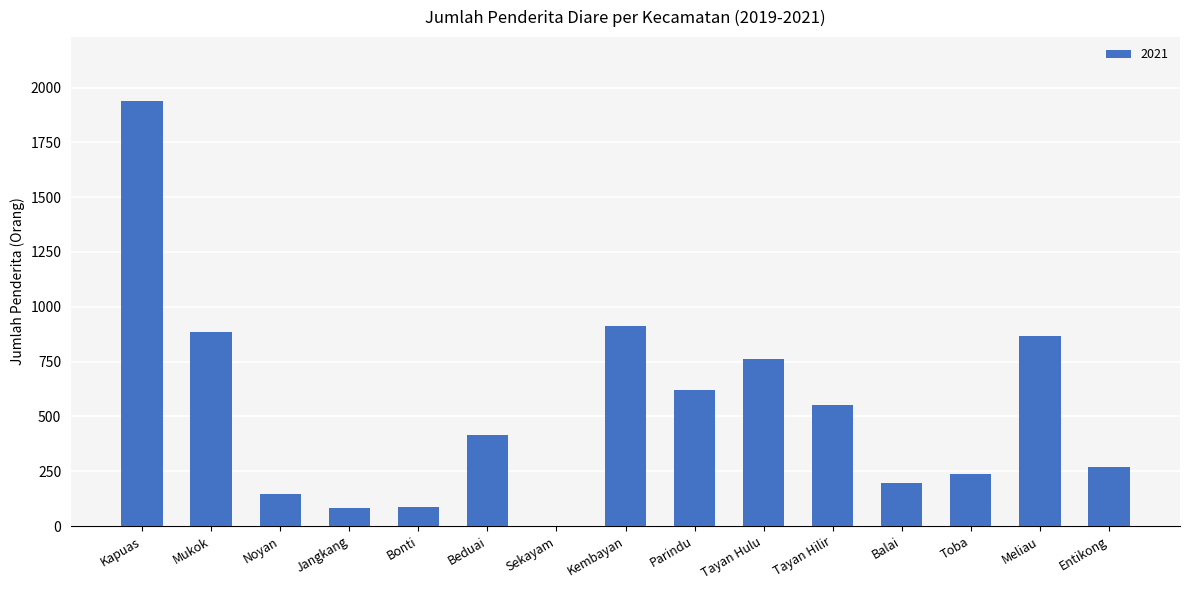

Between Entikong and Meliau, which is larger?

Meliau